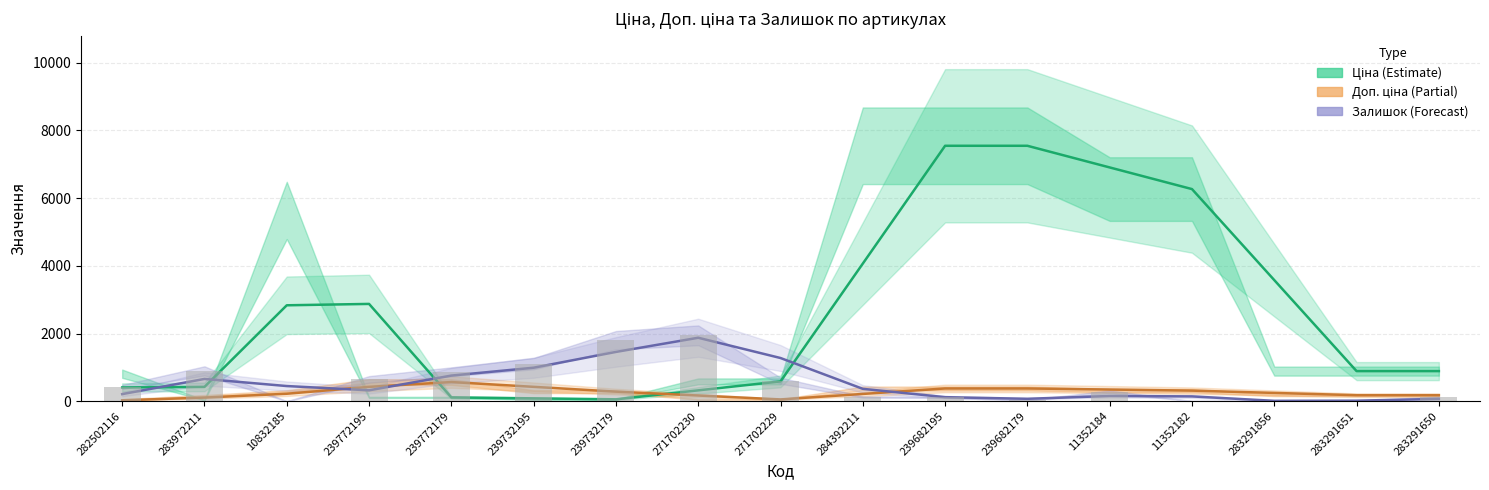

What is the label of the 6th bar from the right?

239682179